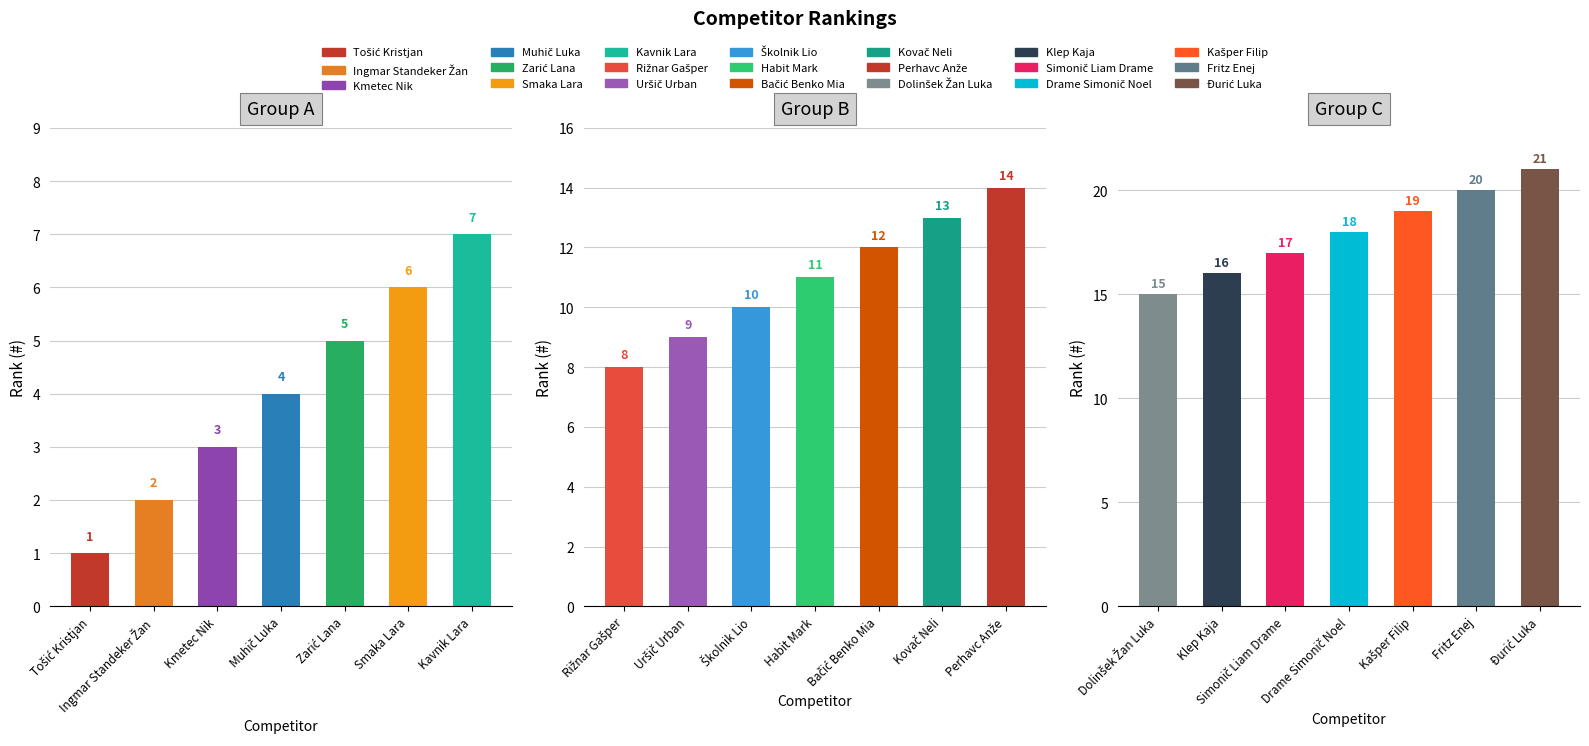

Are the bars horizontal?

No